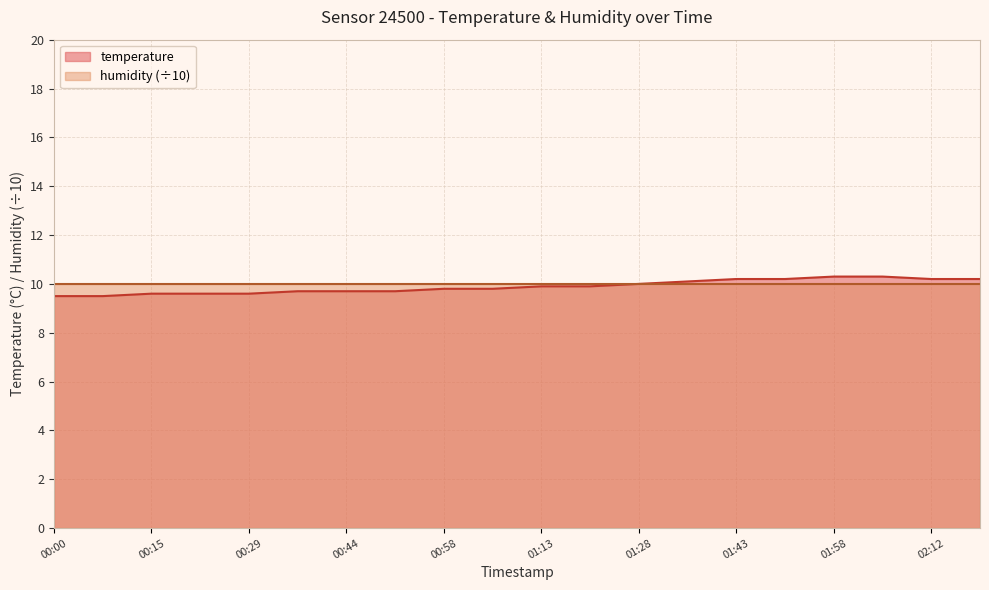

What is the sum of the values at 01:06 and 00:00?

19.3